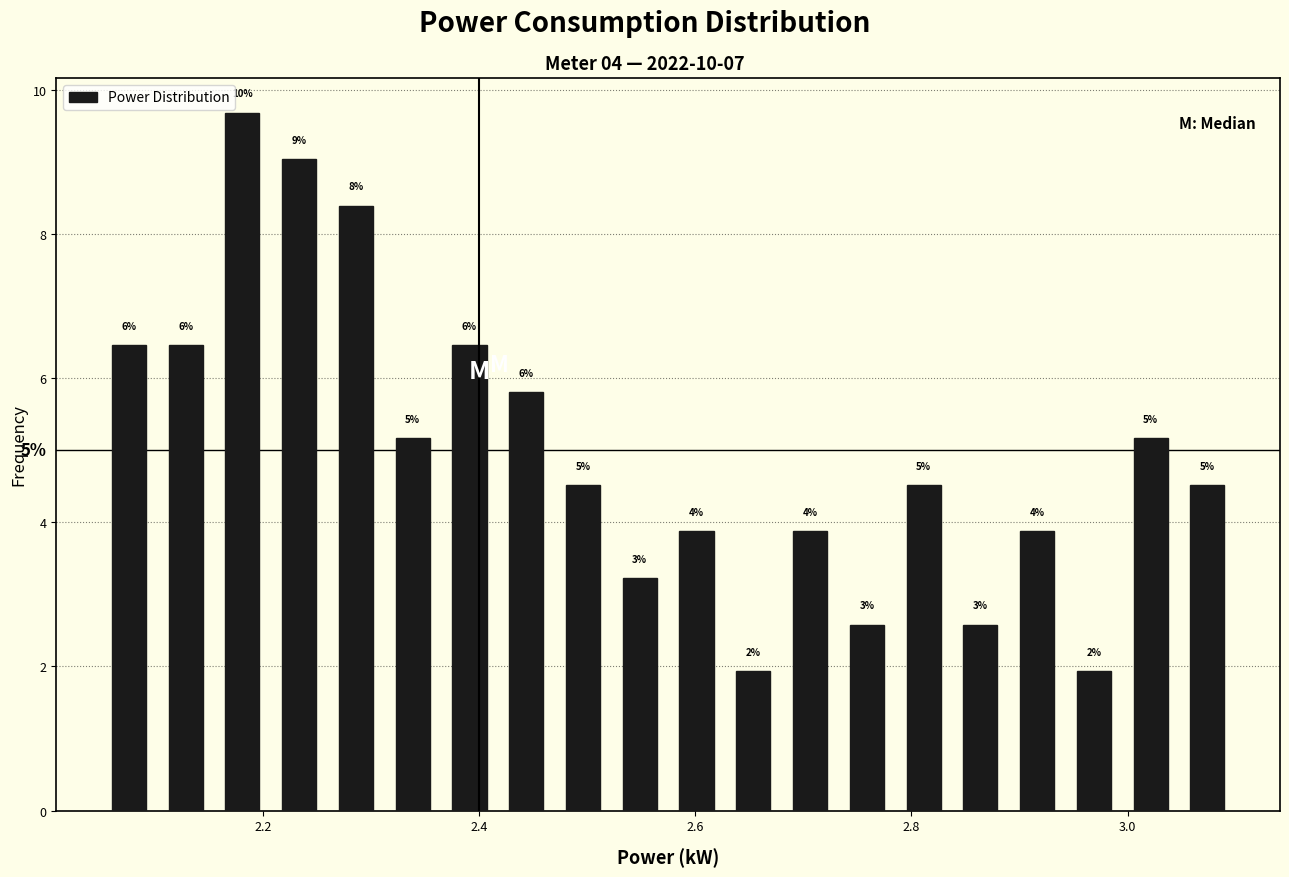

Read against the x-axis, roughly where is the centre of the tallest bar?

2.18